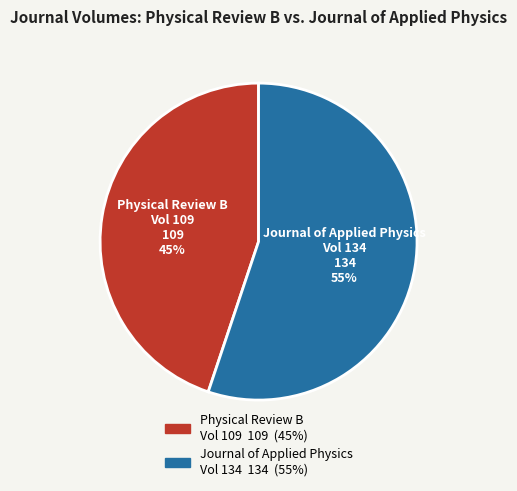

What is the ratio of the value at Physical Review B Vol 109 to the value at Journal of Applied Physics Vol 134?

0.8